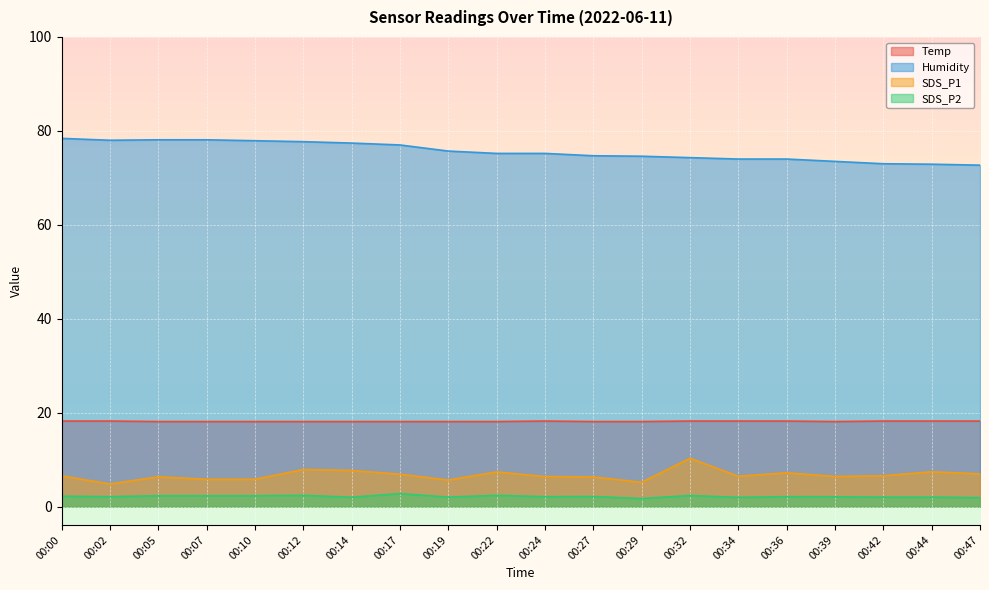

At which label does Humidity reach its peak?

00:00